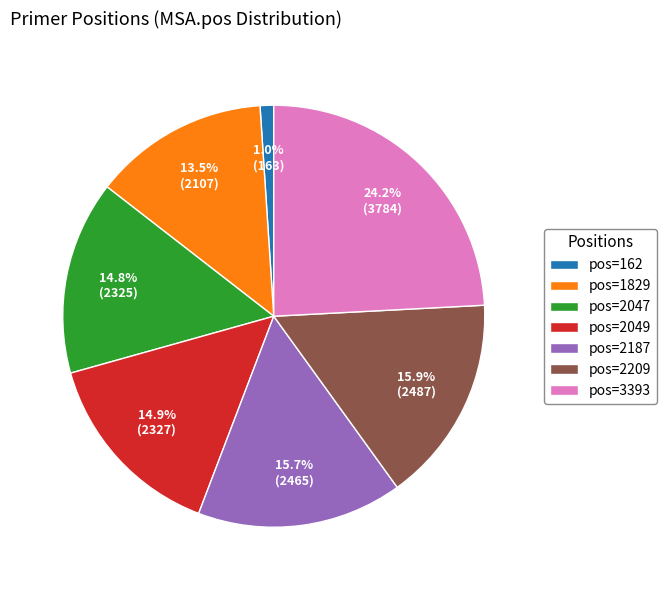

What is the smallest slice in the pie chart?

pos=162